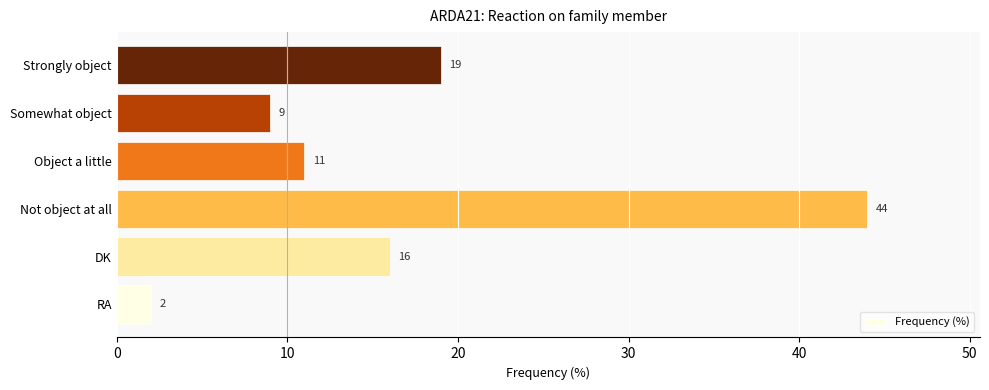

Rank the categories by value from highest to lowest.

Not object at all, Strongly object, DK, Object a little, Somewhat object, RA